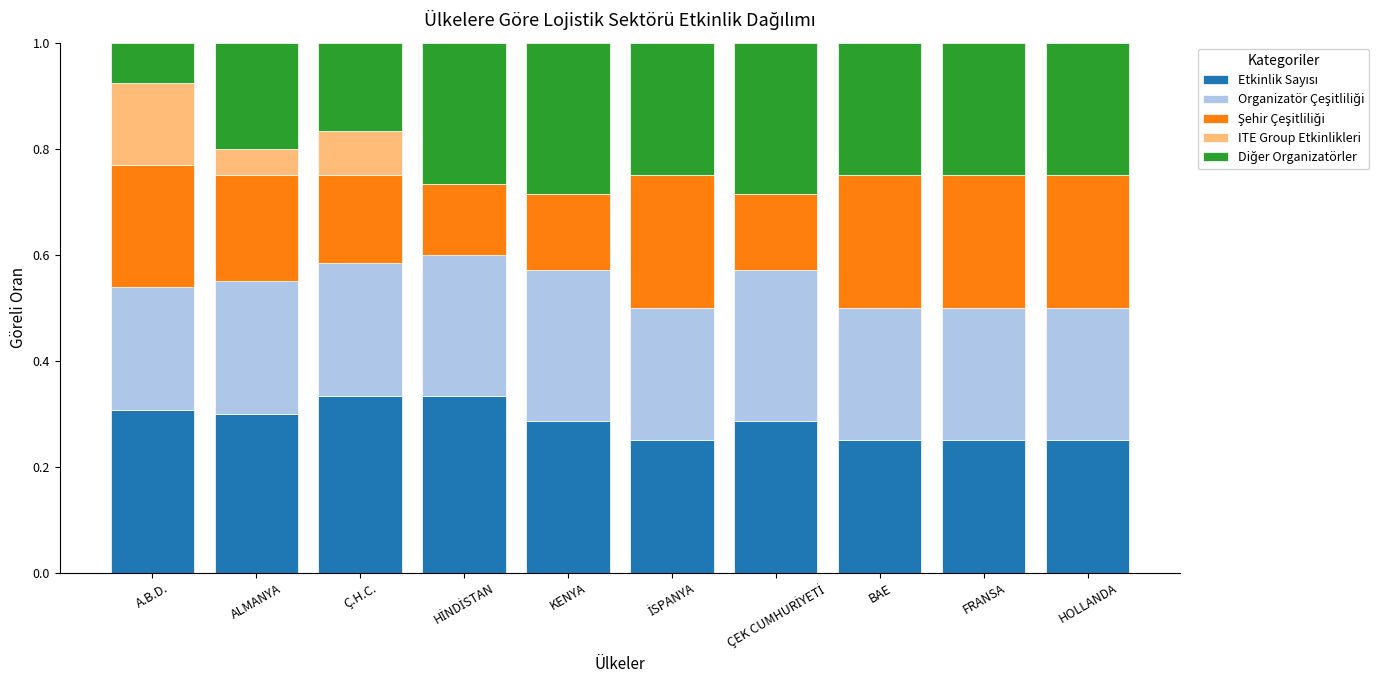

What is the total value across all series at KENYA?

1.0